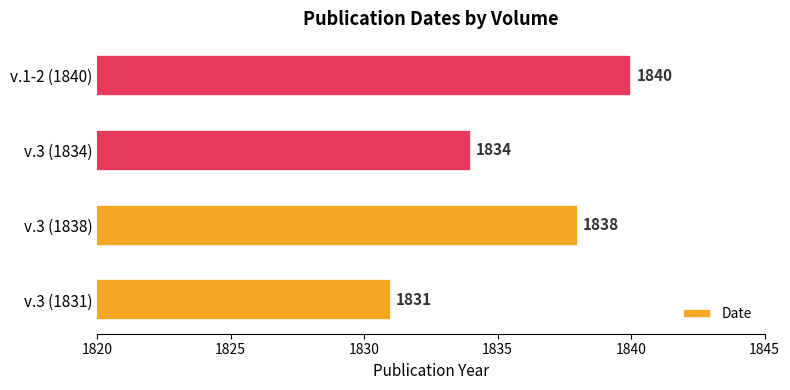

List the labels in order of value, smallest first.

v.3 (1831), v.3 (1834), v.3 (1838), v.1-2 (1840)